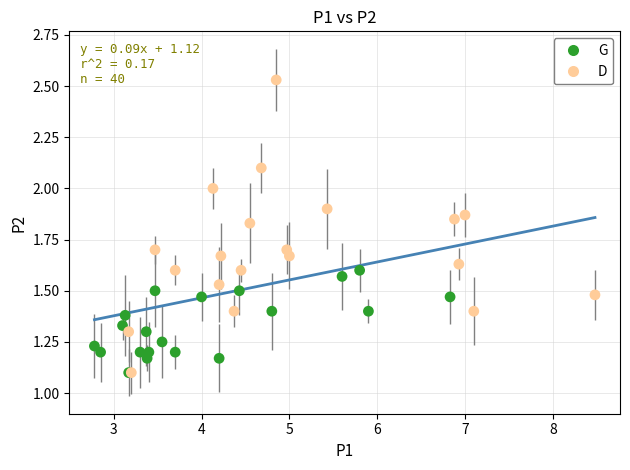

Which series reaches the maximum Y coordinate?

D